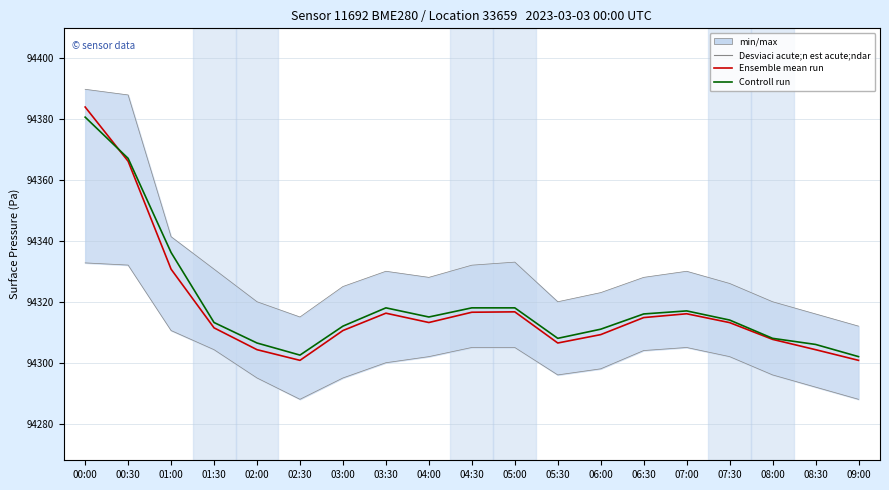

Is it true that Ensemble mean run equals 58351.2 at 04:30?

False